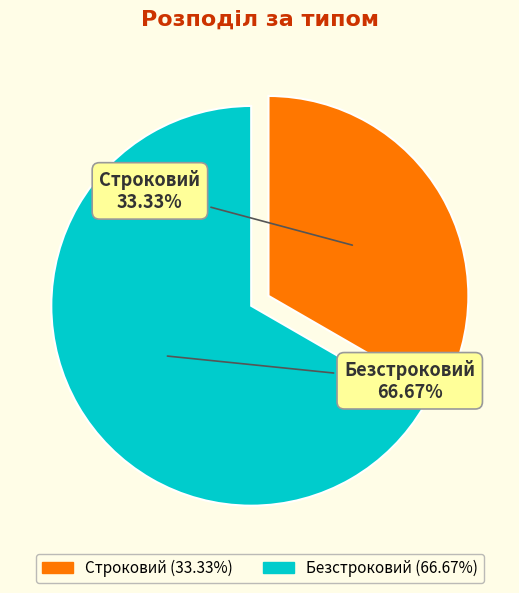

Which category has the biggest portion of the pie?

Безстроковий